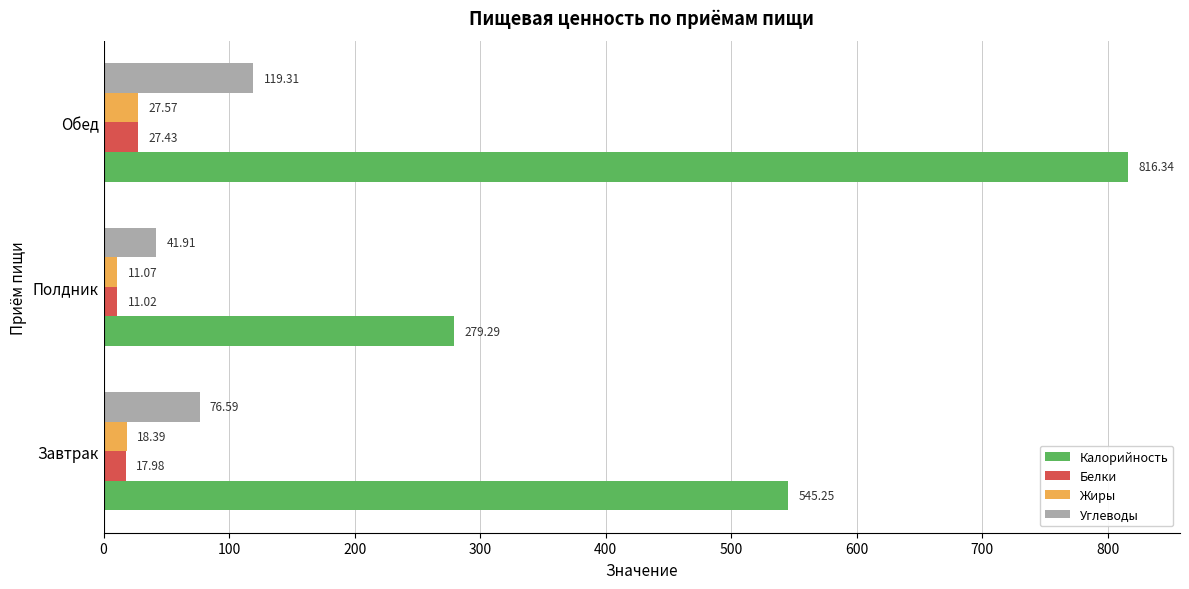

Rank the series by their maximum value, from highest to lowest.

Калорийность, Углеводы, Жиры, Белки